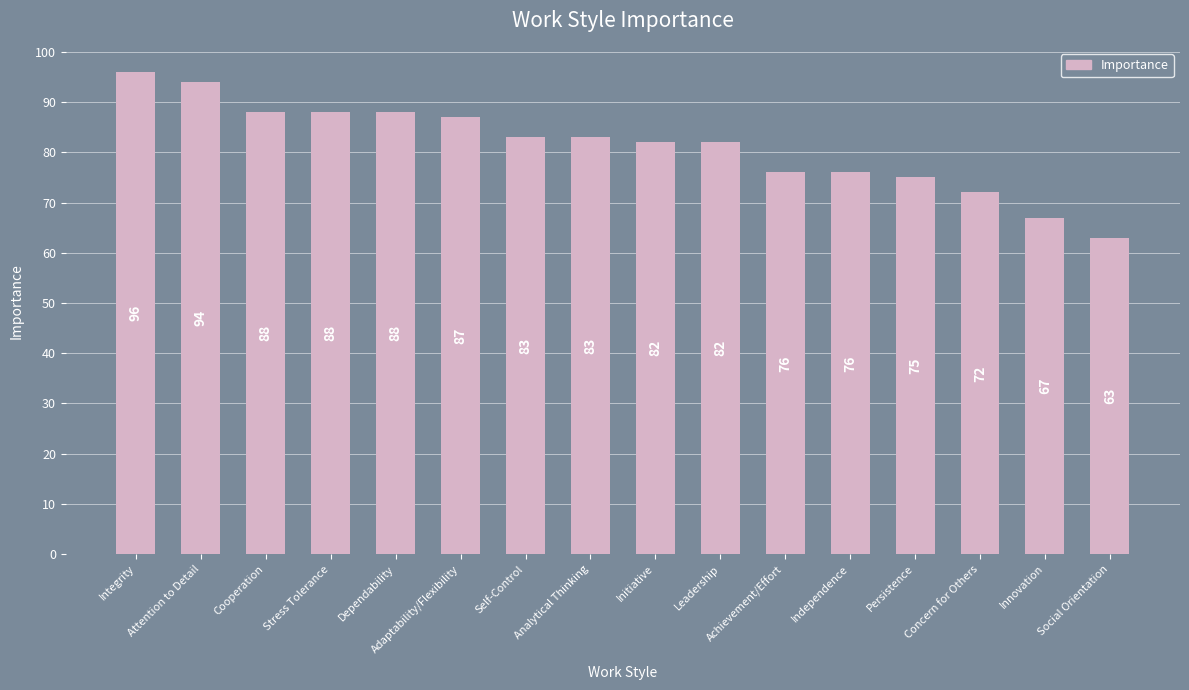

What is the smallest value displayed?

63